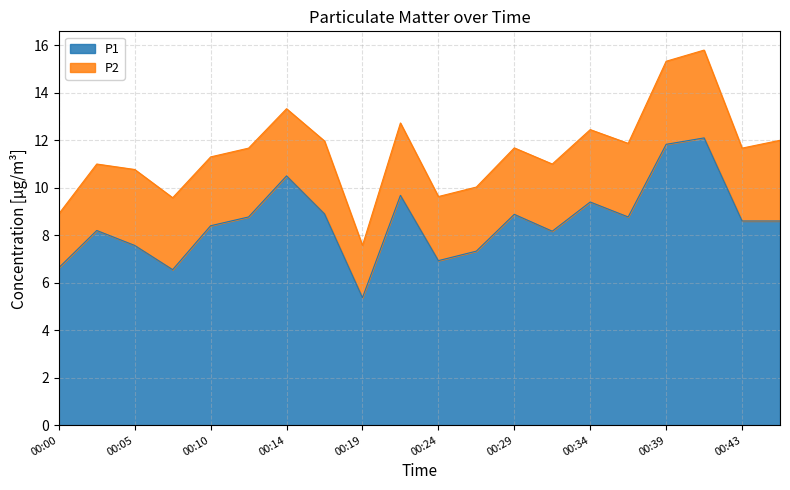

What is the minimum value shown in the chart?

5.4